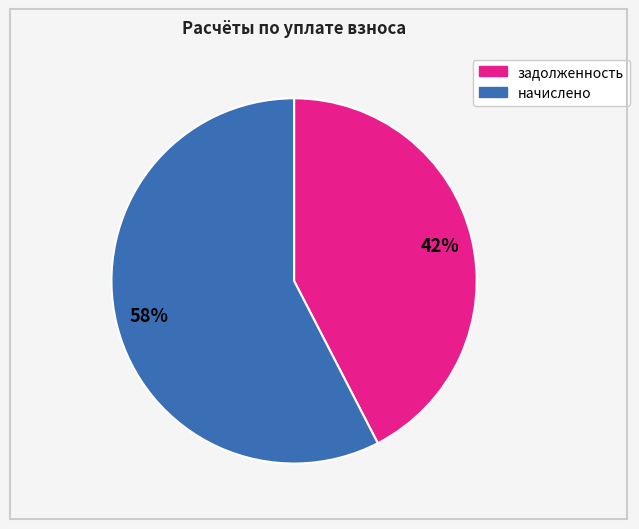

To the nearest percent, what is the average slice percentage?

50%